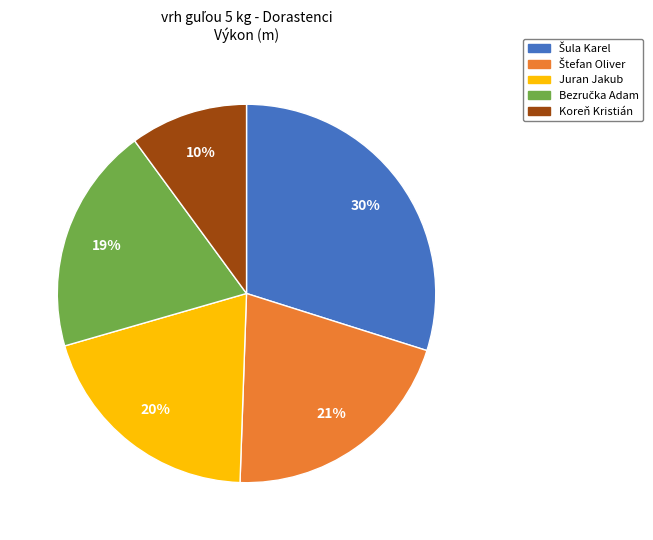

To the nearest percent, what is the average slice percentage?

20%